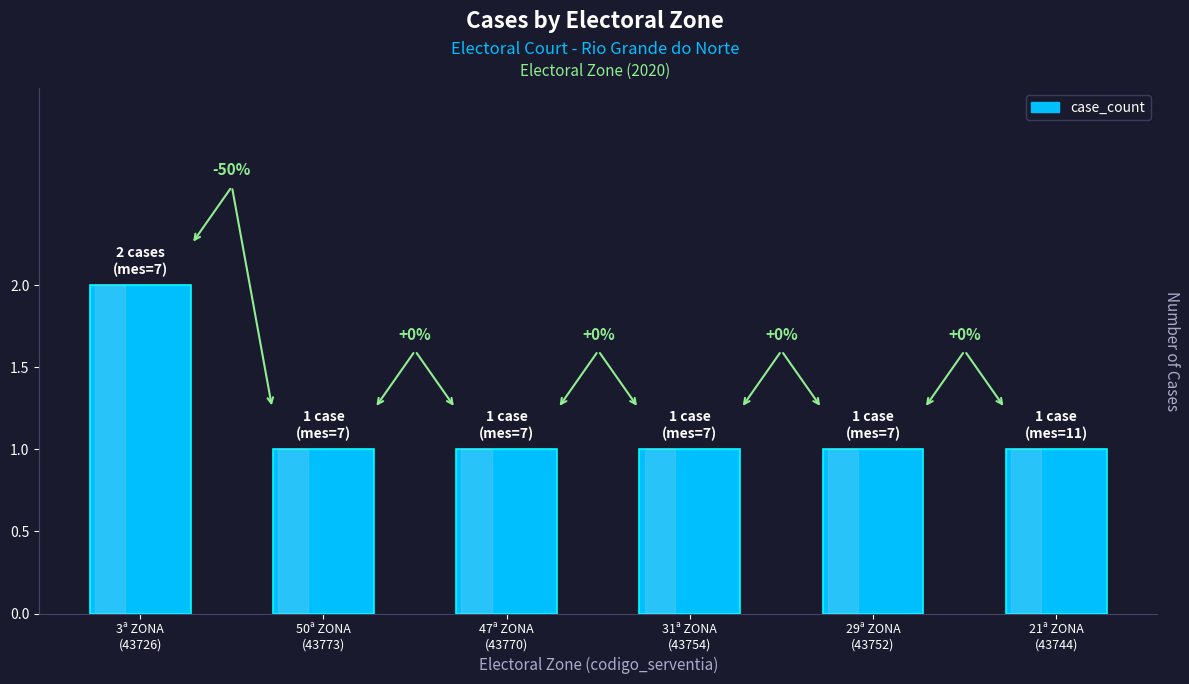

What is the difference between the maximum and second lowest values?

1